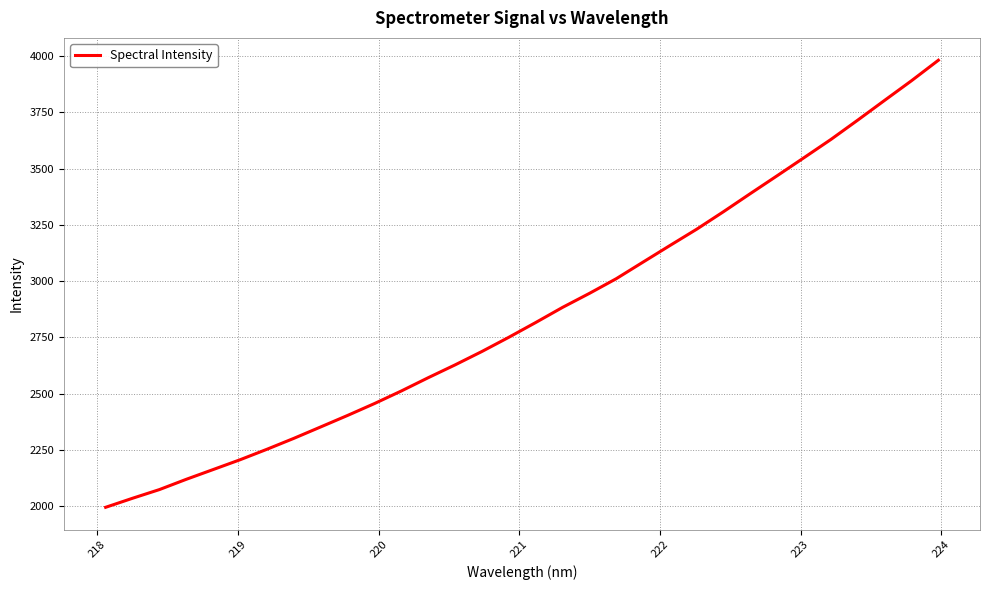

What is the minimum value shown in the chart?

1994.3